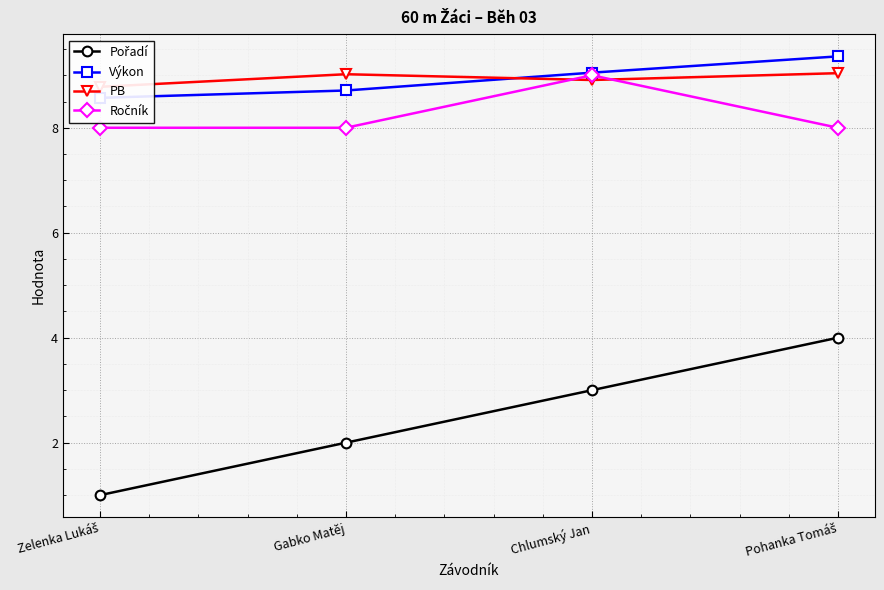

In PB, how many points are higher than both neighbors (excluding endpoints)?

1